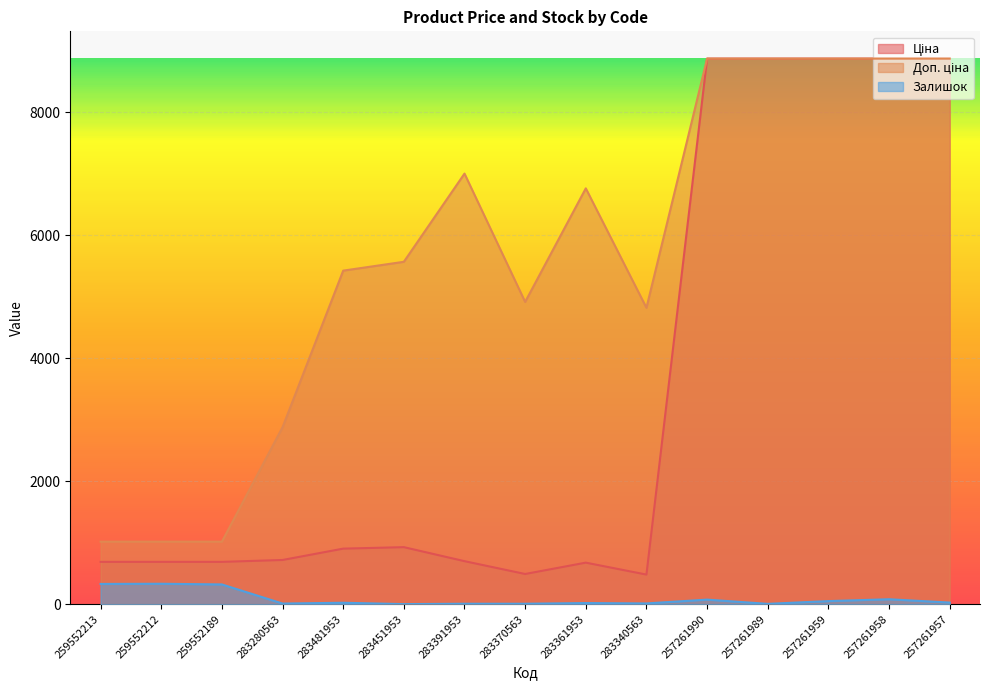

What are all the series names shown in the legend?

Ціна, Доп. ціна, Залишок